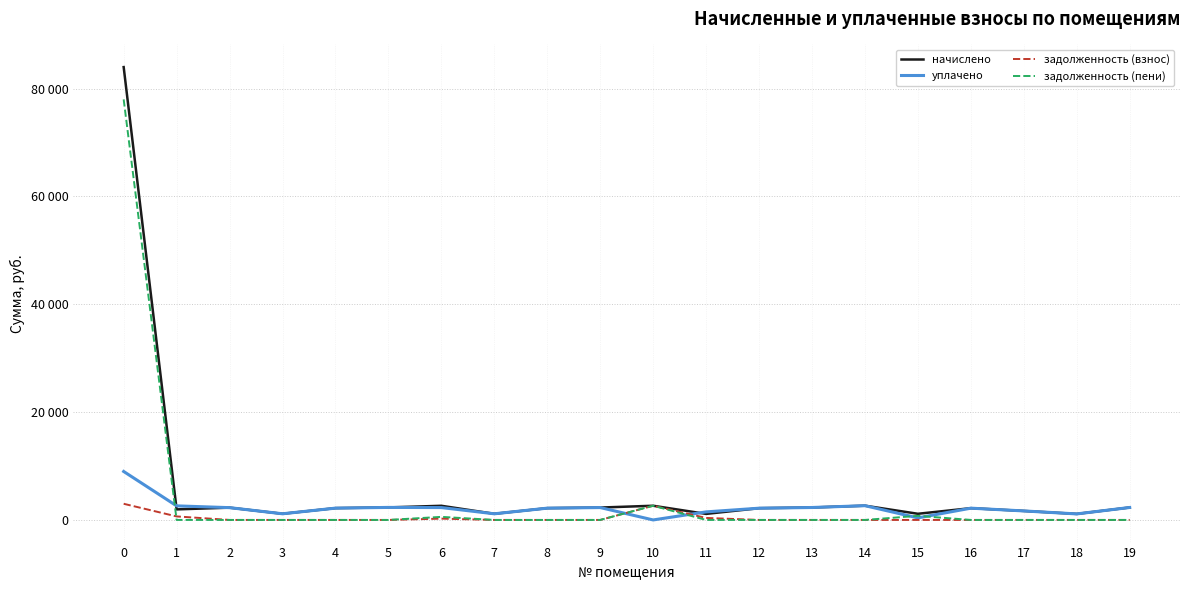

What are all the series names shown in the legend?

начислено, уплачено, задолженность (взнос), задолженность (пени)